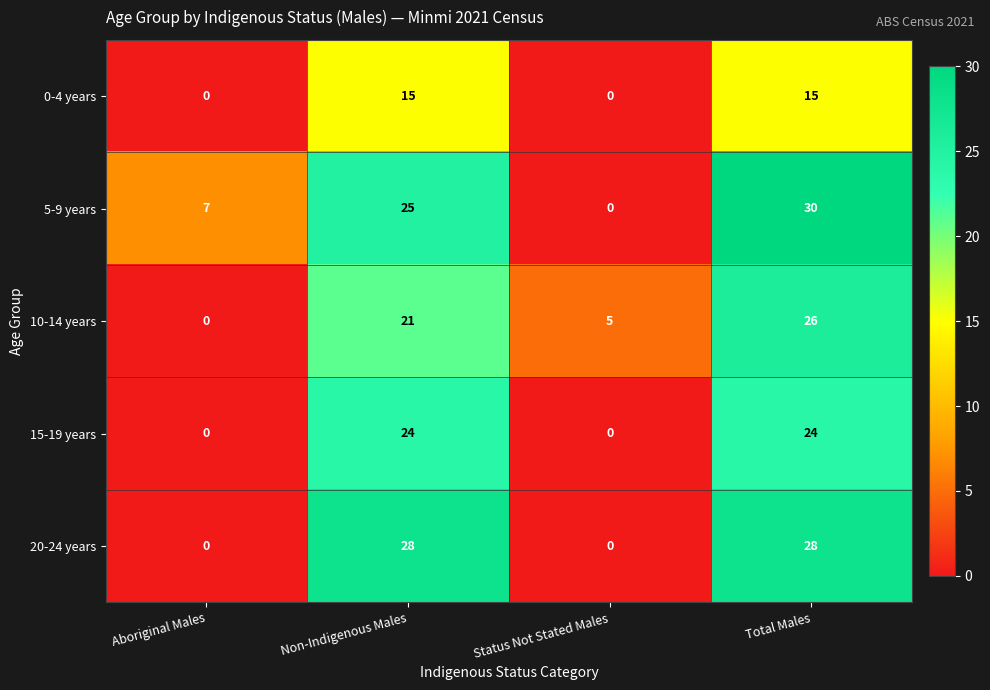

The 20-24 years series shows 0 at Status Not Stated Males. True or false?

True